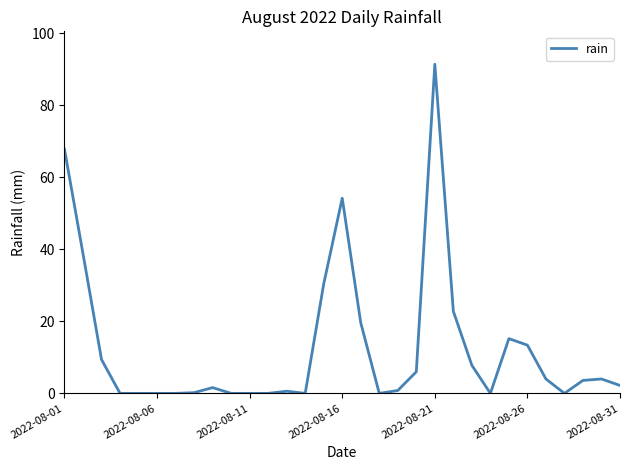

Does the chart have visible grid lines?

No